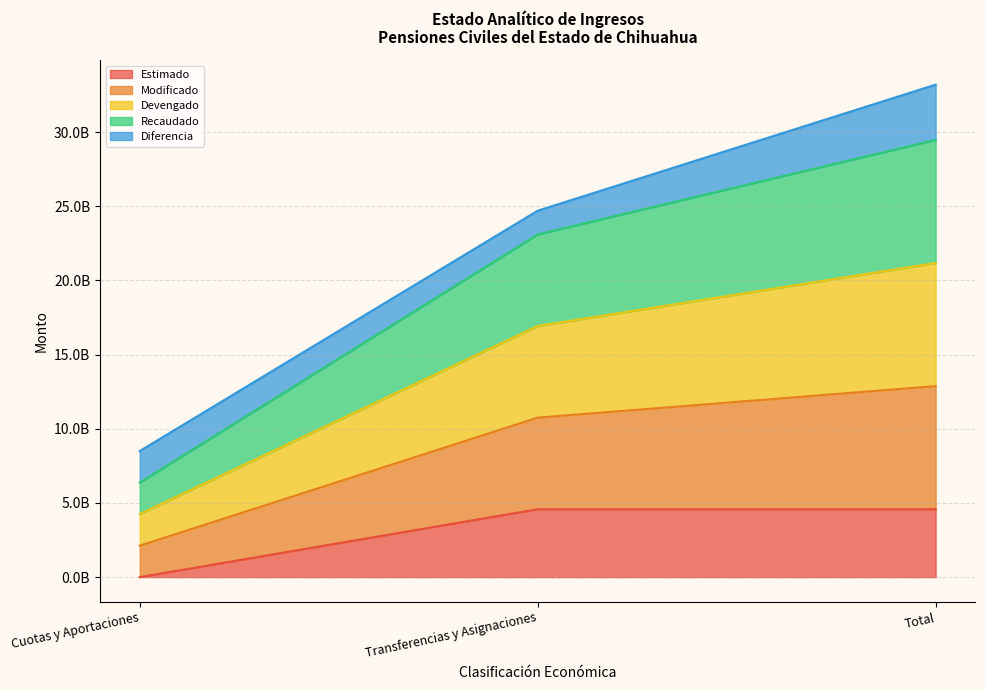

Which has a higher value, Total or Transferencias y Asignaciones?

Total